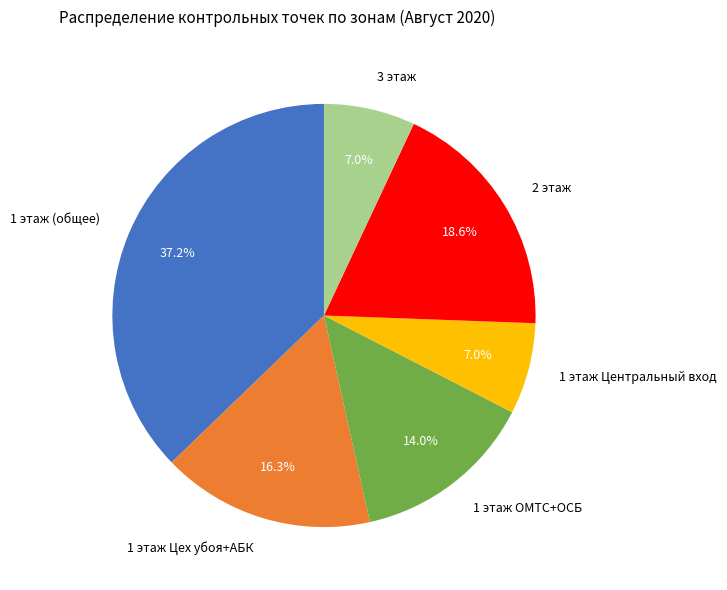

Approximately how many times larger is the value at 1 этаж (общее) compared to 1 этаж Цех убоя+АБК?

2.3